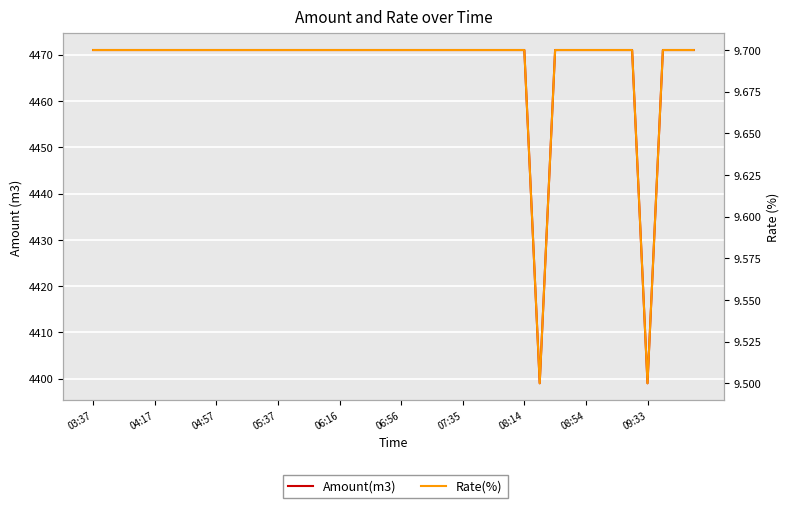

At how many categories does at least one series exceed 3076?

40